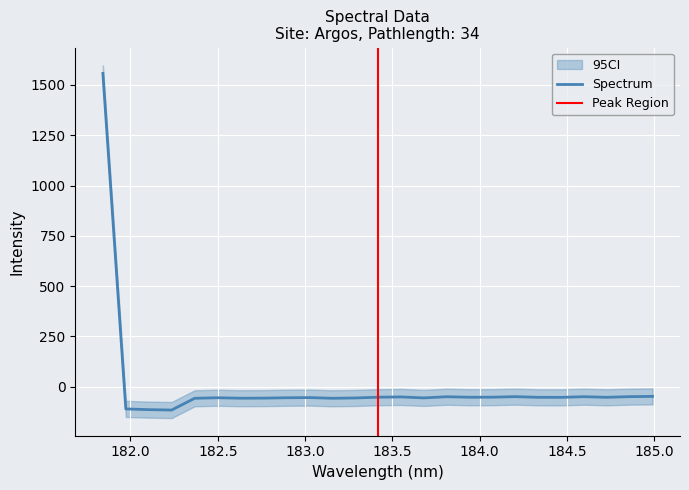

What is the approximate value at 182.498667305?

-54.5